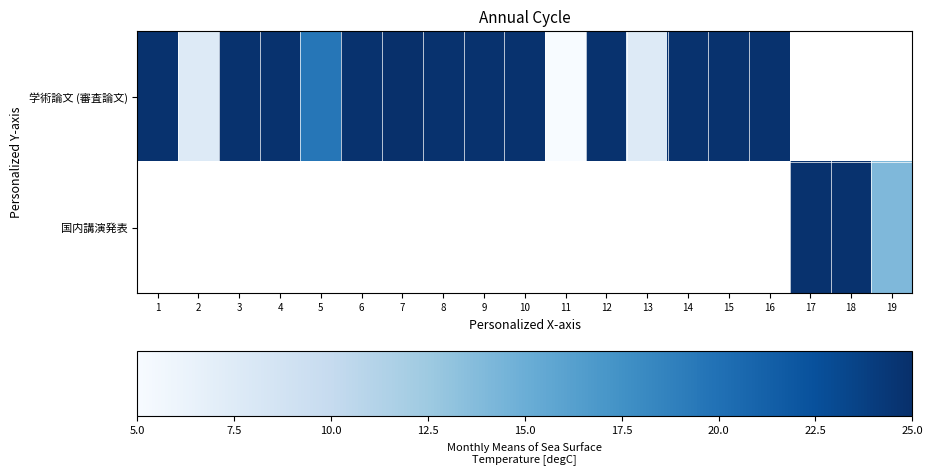

The 学術論文 (審査論文) series shows 476493.1 at 4. True or false?

False